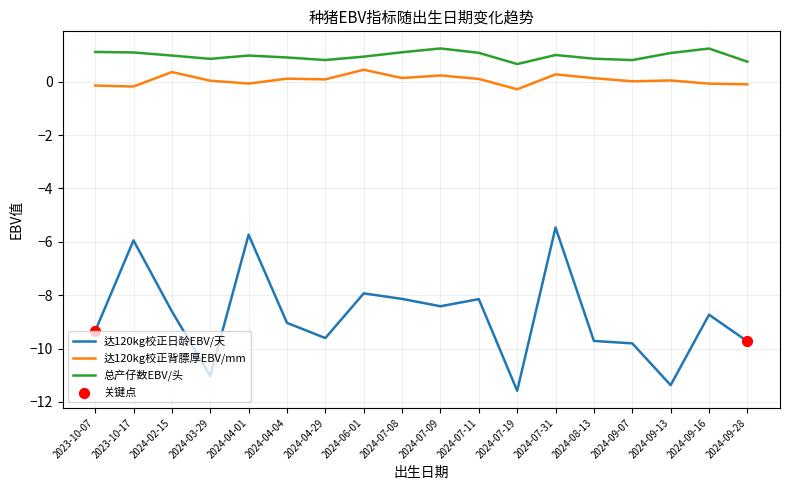

Which series has the largest range (max minus min)?

达120kg校正日龄EBV/天